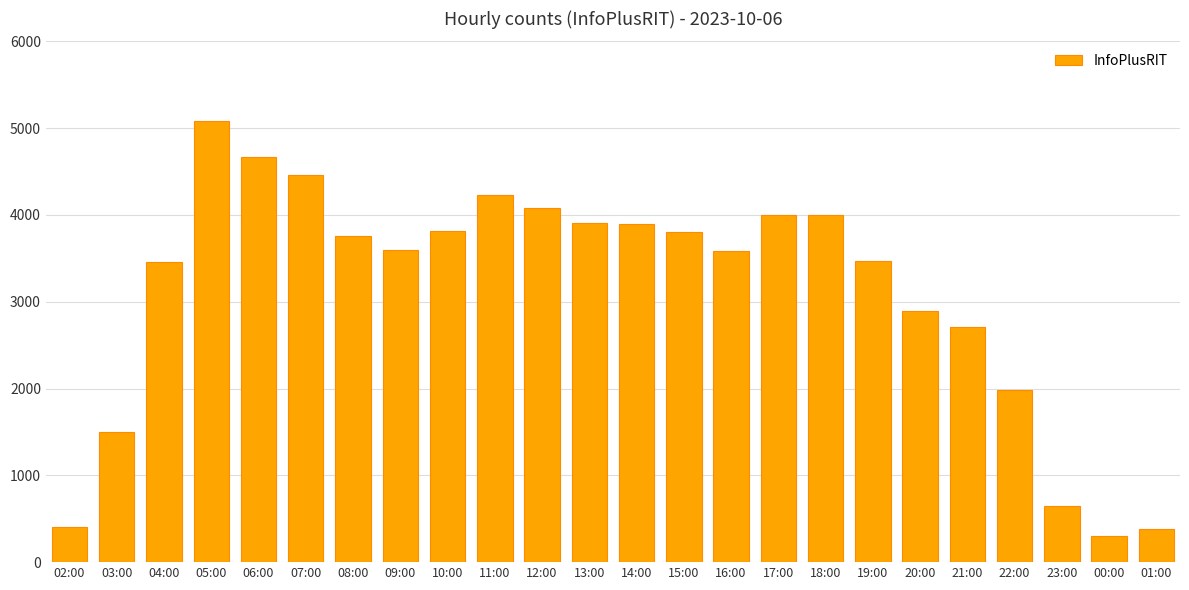

What is the sum of all values?

74630